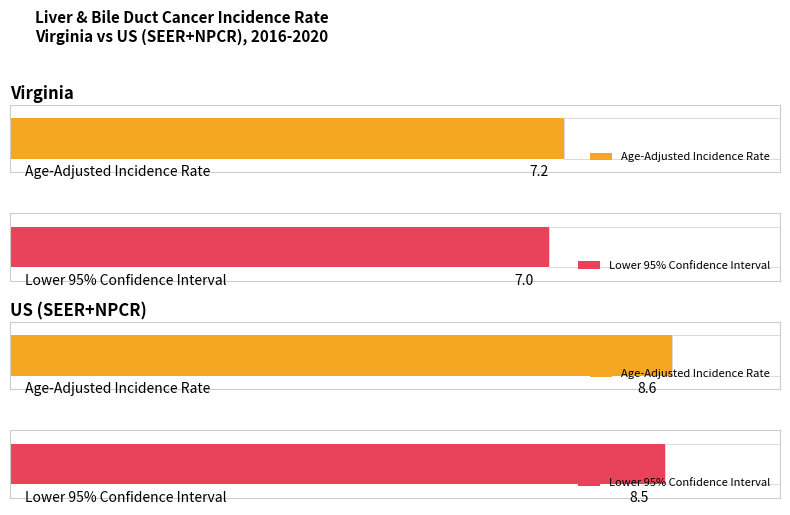

Between US (SEER+NPCR) and Virginia, which is larger?

US (SEER+NPCR)